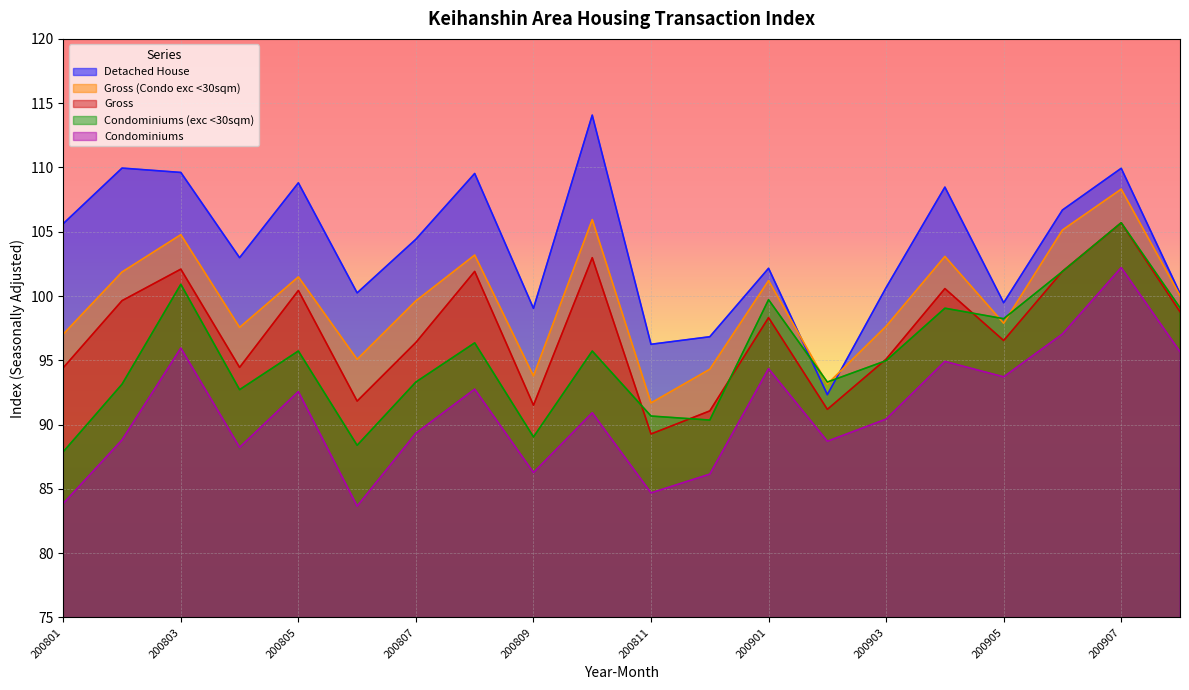

Reading left to right, what are all the values shown in this chart?

Gross: 200801=94.4	200802=99.6	200803=102.1	200804=94.5	200805=100.4	200806=91.8	200807=96.4	200808=101.9	200809=91.5	200810=103.0	200811=89.3	200812=91.1	200901=98.3	200902=91.2	200903=95.1	200904=100.6	200905=96.5	200906=101.9	200907=105.7	200908=98.8
Gross (Condo exc <30sqm): 200801=97.0	200802=101.9	200803=104.8	200804=97.6	200805=101.5	200806=95.1	200807=99.6	200808=103.2	200809=93.8	200810=105.9	200811=91.7	200812=94.3	200901=101.2	200902=93.2	200903=97.6	200904=103.1	200905=97.9	200906=105.1	200907=108.3	200908=100.0
Detached House: 200801=105.6	200802=110.0	200803=109.6	200804=103.0	200805=108.8	200806=100.2	200807=104.4	200808=109.5	200809=99.0	200810=114.1	200811=96.2	200812=96.8	200901=102.2	200902=92.3	200903=100.7	200904=108.5	200905=99.5	200906=106.7	200907=109.9	200908=100.2
Condominiums: 200801=83.9	200802=88.8	200803=96.0	200804=88.2	200805=92.6	200806=83.7	200807=89.3	200808=92.8	200809=86.3	200810=90.9	200811=84.7	200812=86.1	200901=94.3	200902=88.7	200903=90.4	200904=94.9	200905=93.7	200906=97.0	200907=102.2	200908=95.7
Condominiums (exc <30sqm): 200801=87.9	200802=93.1	200803=100.9	200804=92.7	200805=95.7	200806=88.4	200807=93.3	200808=96.4	200809=89.0	200810=95.7	200811=90.7	200812=90.4	200901=99.7	200902=93.3	200903=95.0	200904=99.1	200905=98.2	200906=101.9	200907=105.7	200908=99.1